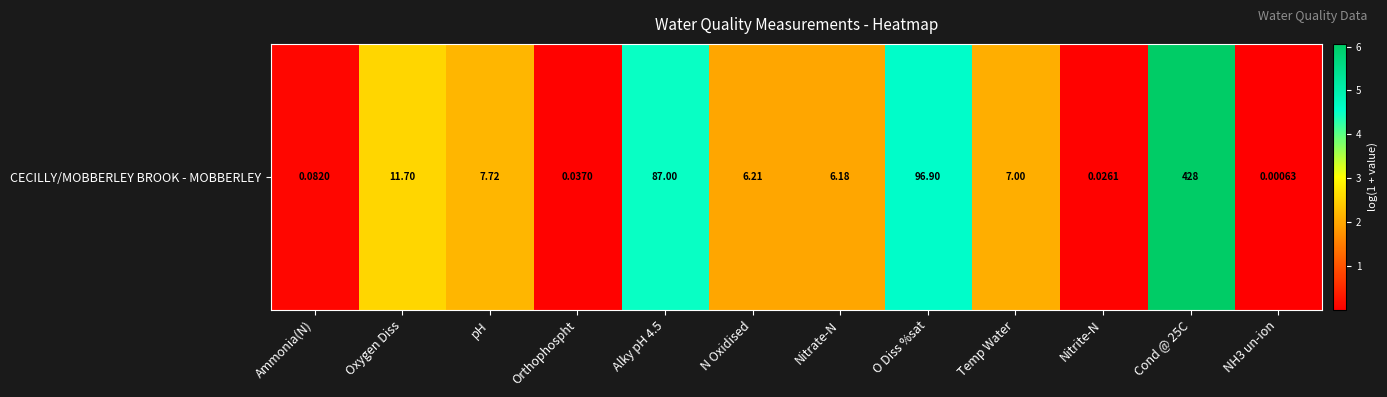

List the labels in order of value, smallest first.

NH3 un-ion, Nitrite-N, Orthophospht, Ammonia(N), Nitrate-N, N Oxidised, Temp Water, pH, Oxygen Diss, Alky pH 4.5, O Diss %sat, Cond @ 25C